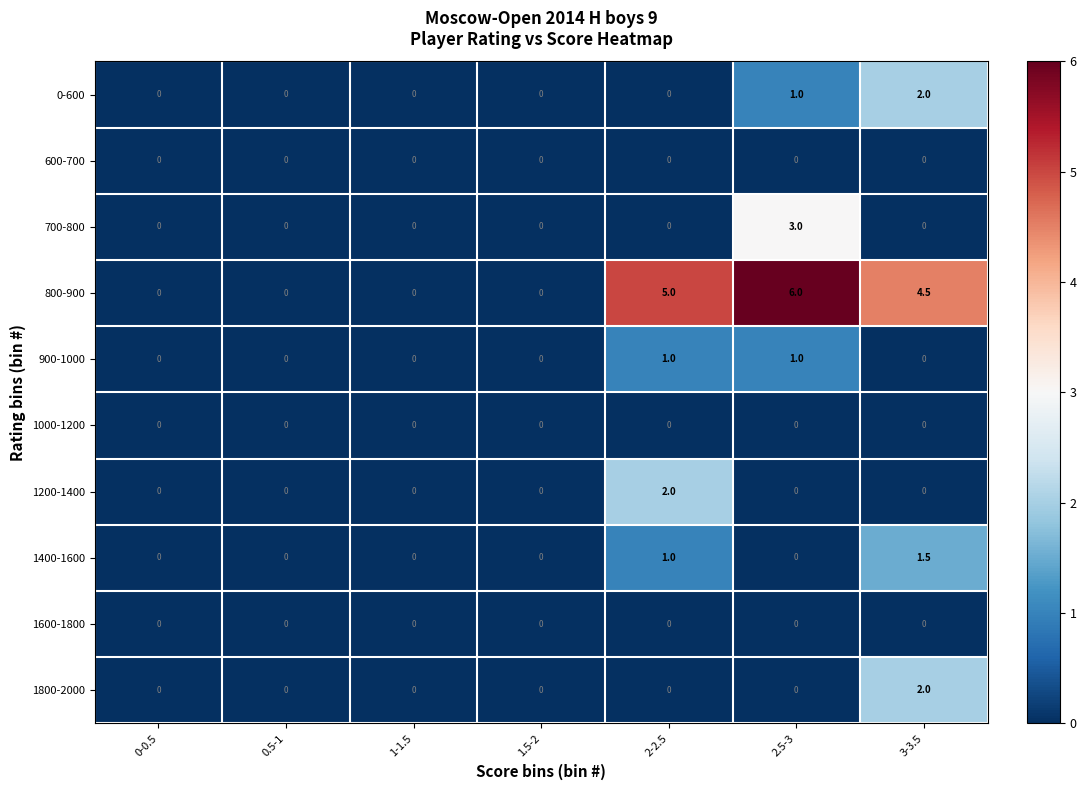

Which series has the largest range (max minus min)?

800-900